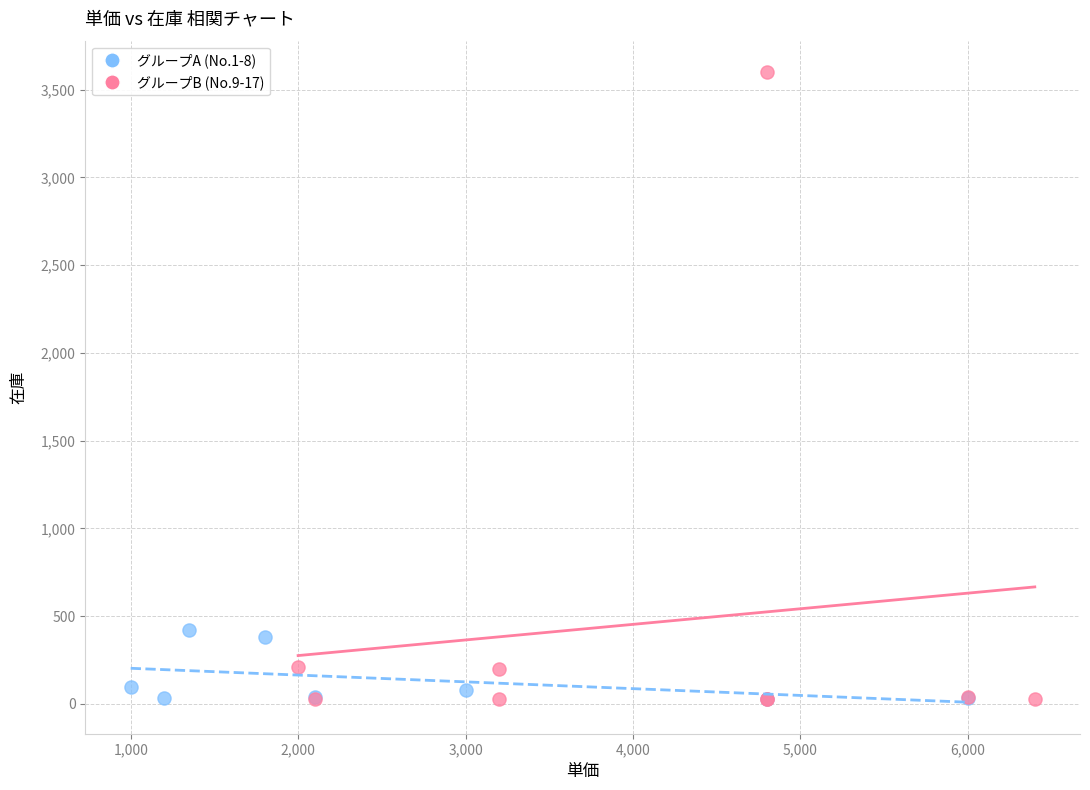

Which series reaches the maximum Y coordinate?

グループB (No.9-17)